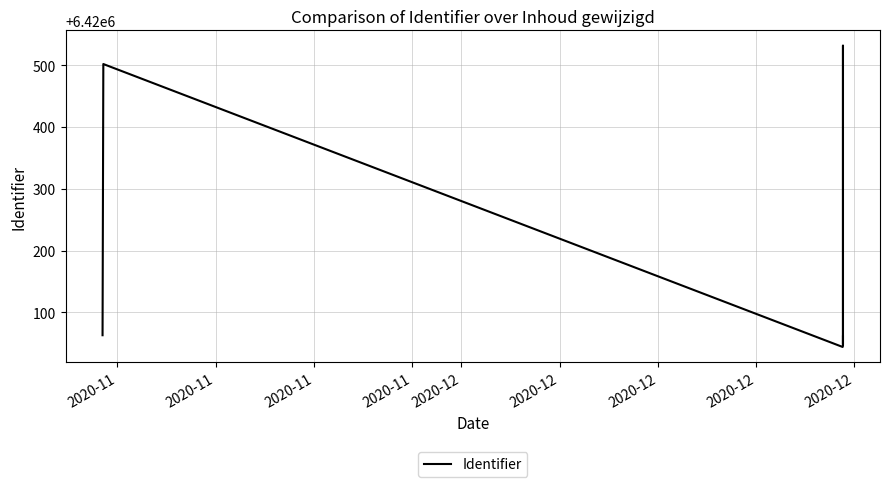

Rank the categories by value from highest to lowest.

2020-12, 2020-11, 2020-11, 2020-12, 2020-12, 2020-11, 2020-11